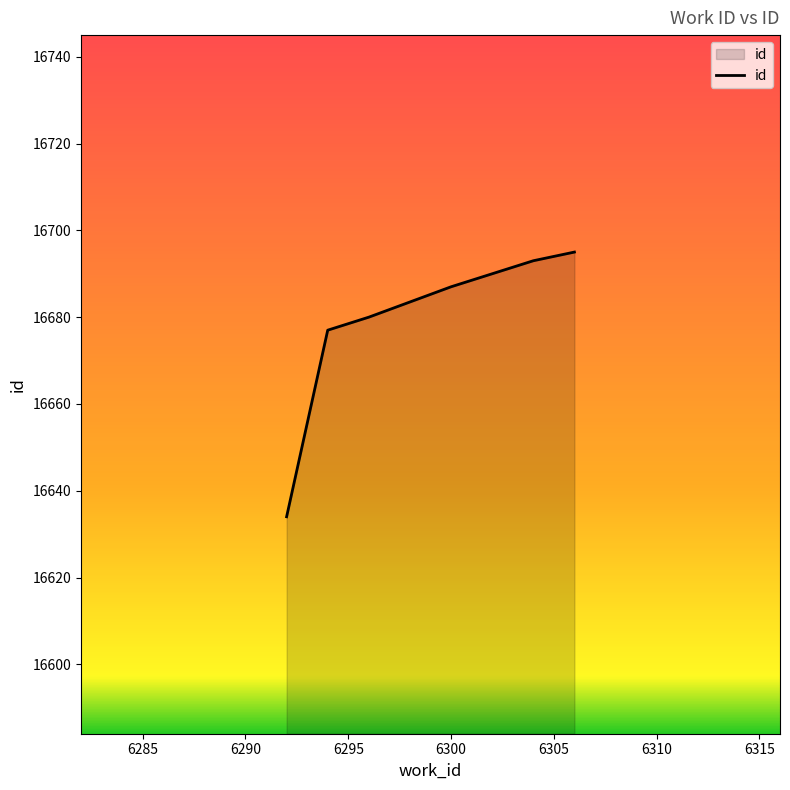

Reading left to right, transcribe all the data shown in this chart.

16634	16677	16680	16687	16693	16694	16695